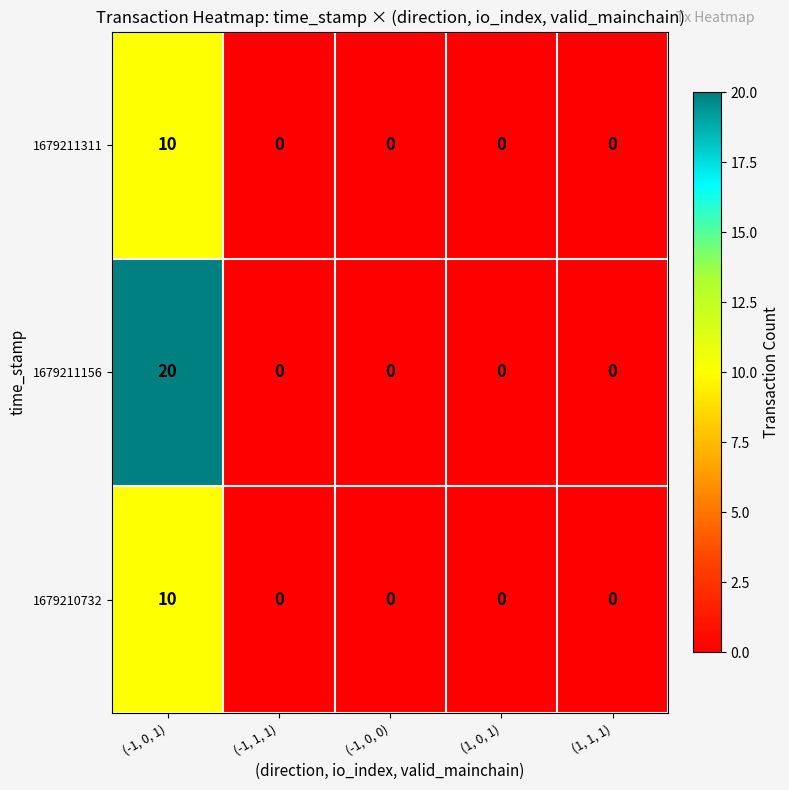

Which series has the largest total across all categories?

1679211156